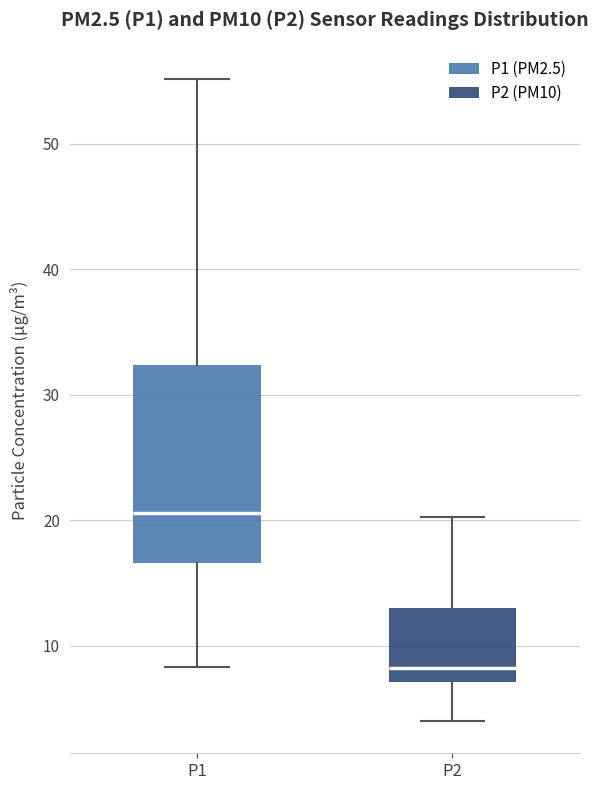

Comparing the boxes themselves (not the whiskers), which one is the tallest?

P1